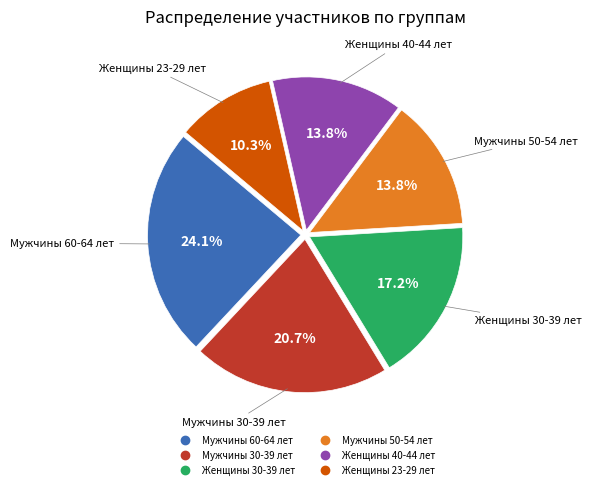

Between Мужчины 50-54 лет and Женщины 23-29 лет, which is larger?

Мужчины 50-54 лет